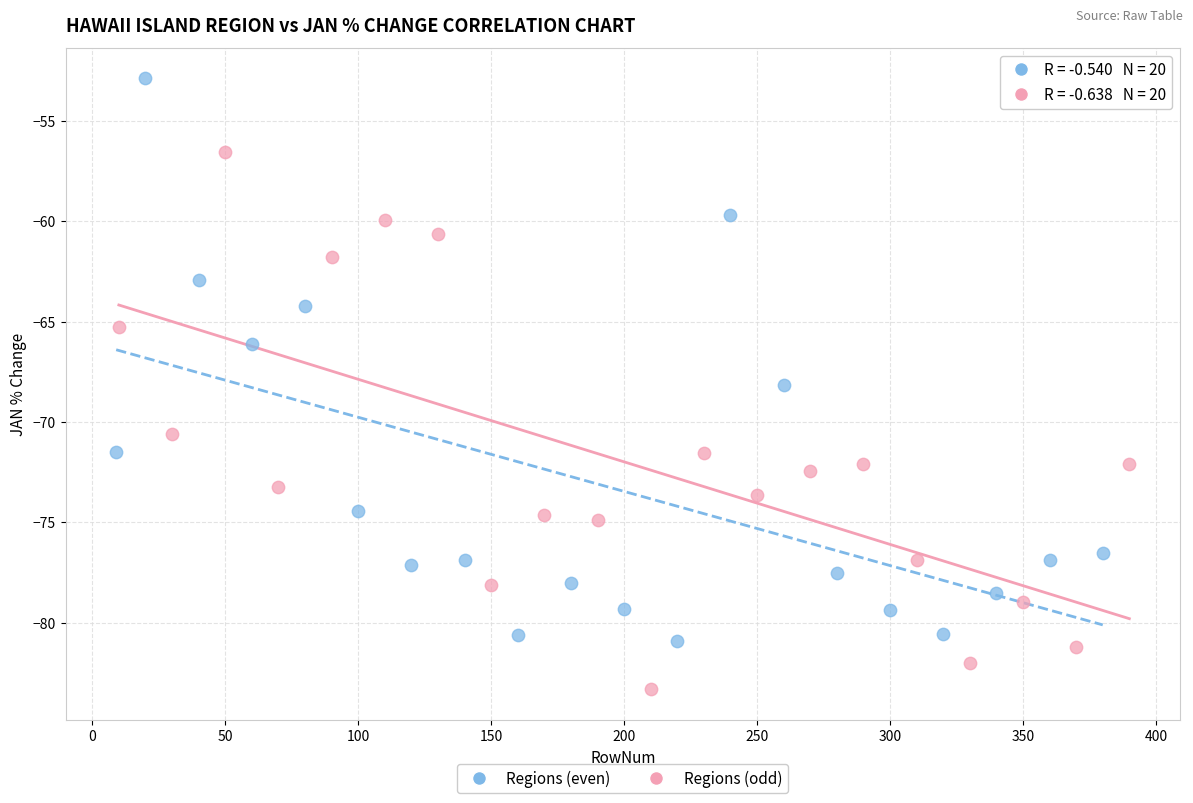

Which series reaches the minimum Y coordinate?

Regions (odd)